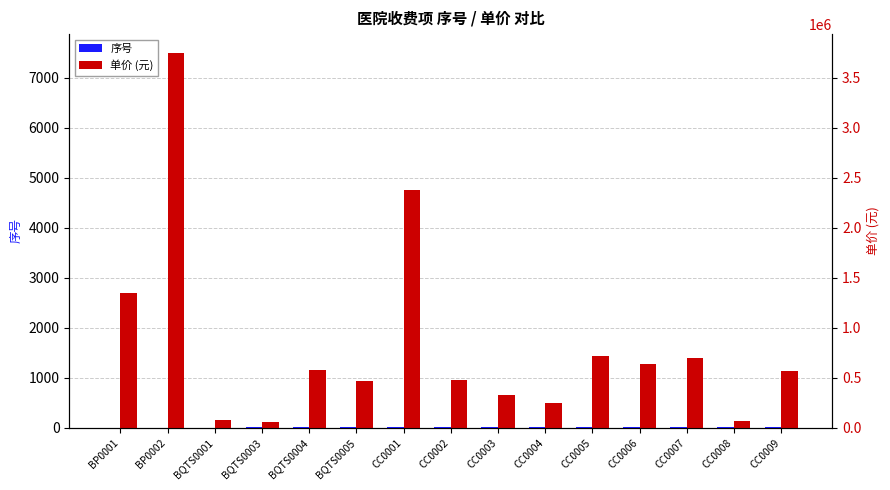

Rank the series by their average value, from highest to lowest.

单价 (元), 序号